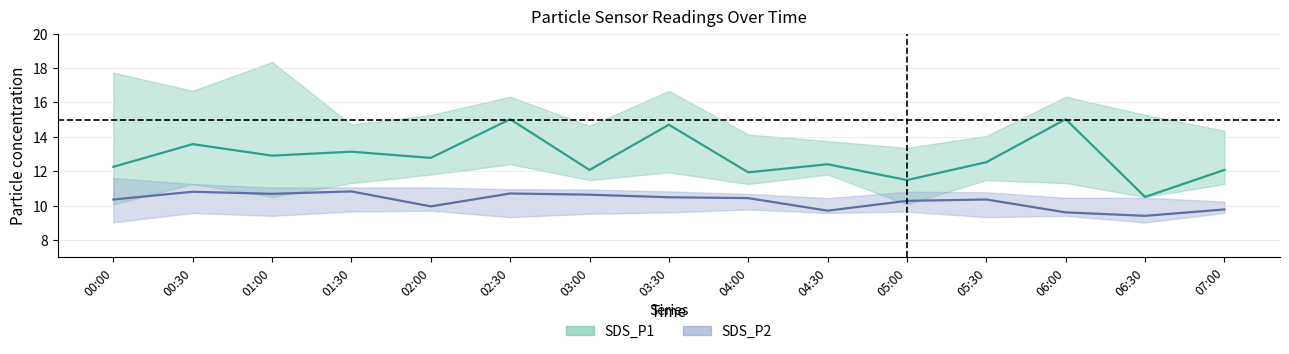

How many values in the SDS_P2 series are below 10?

5